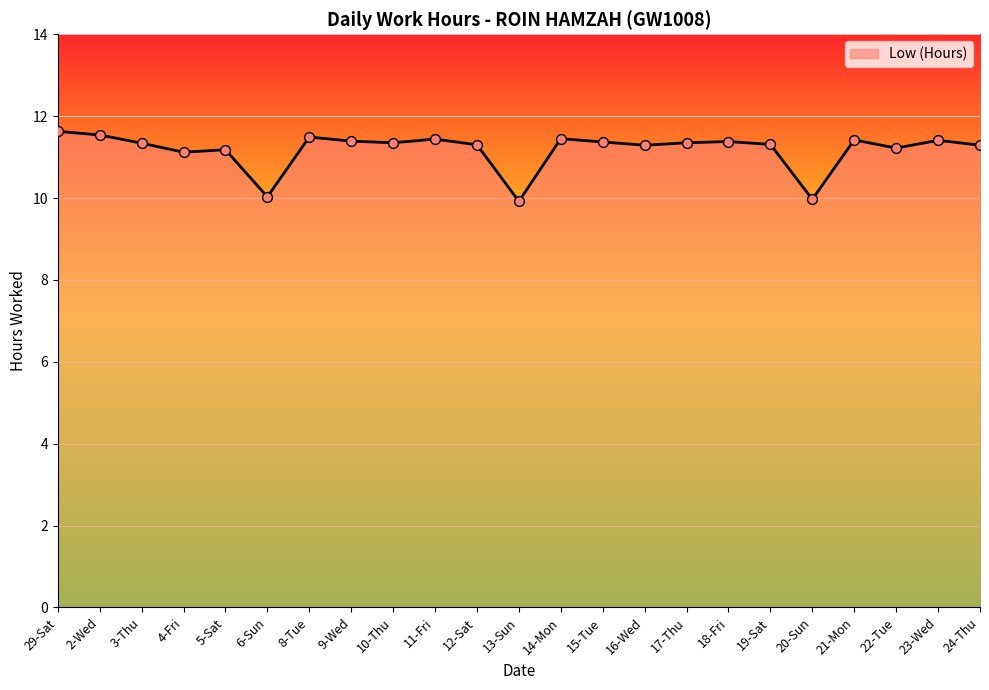

Approximately how many times larger is the value at 14-Mon compared to 3-Thu?

1.0